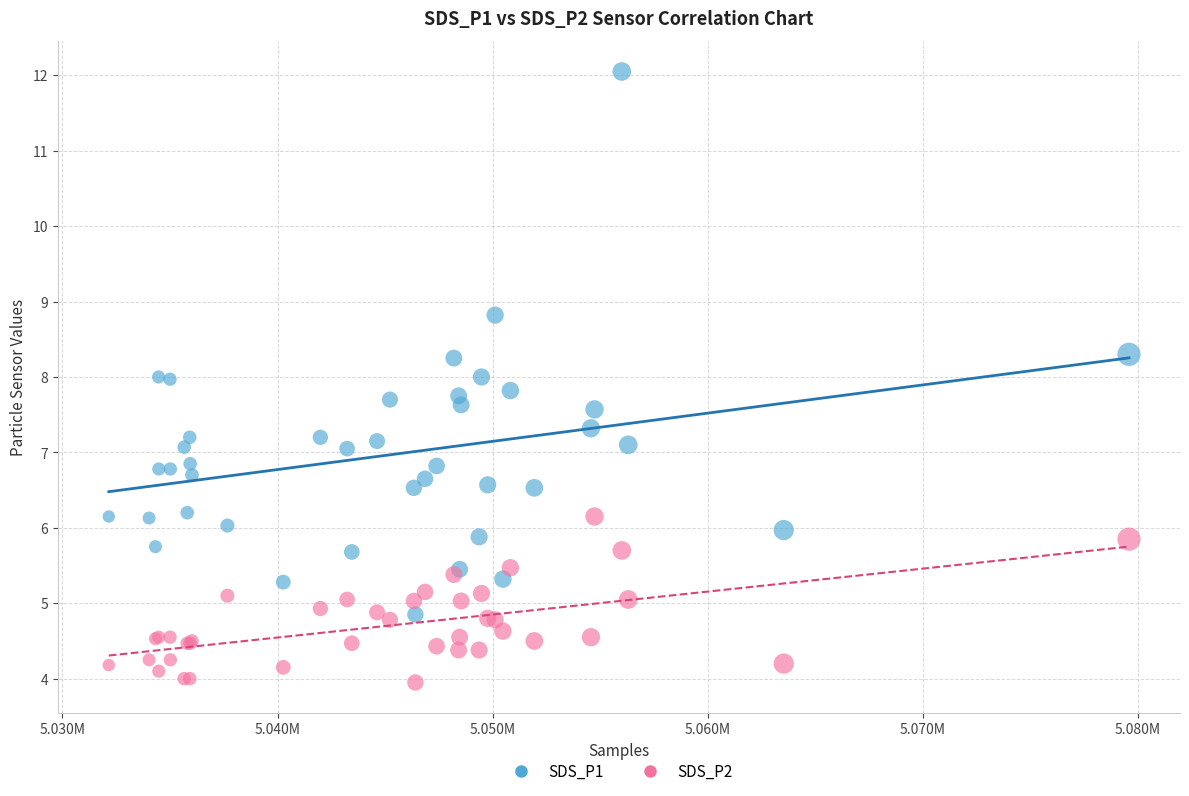

What is the X range (max minus min) for the scatter plot?

47436.0